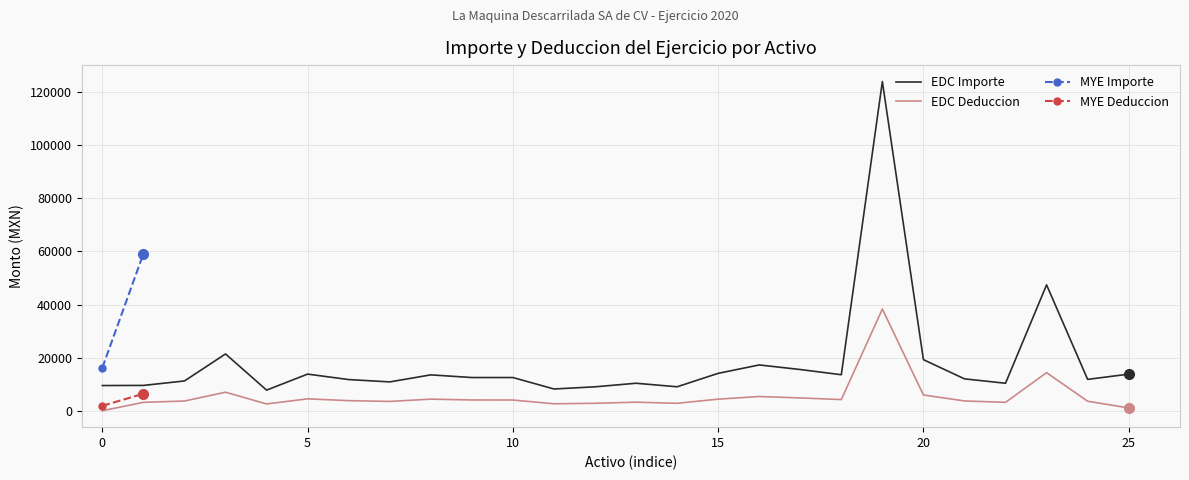

What is the highest value of the EDC Importe series?

124015.1